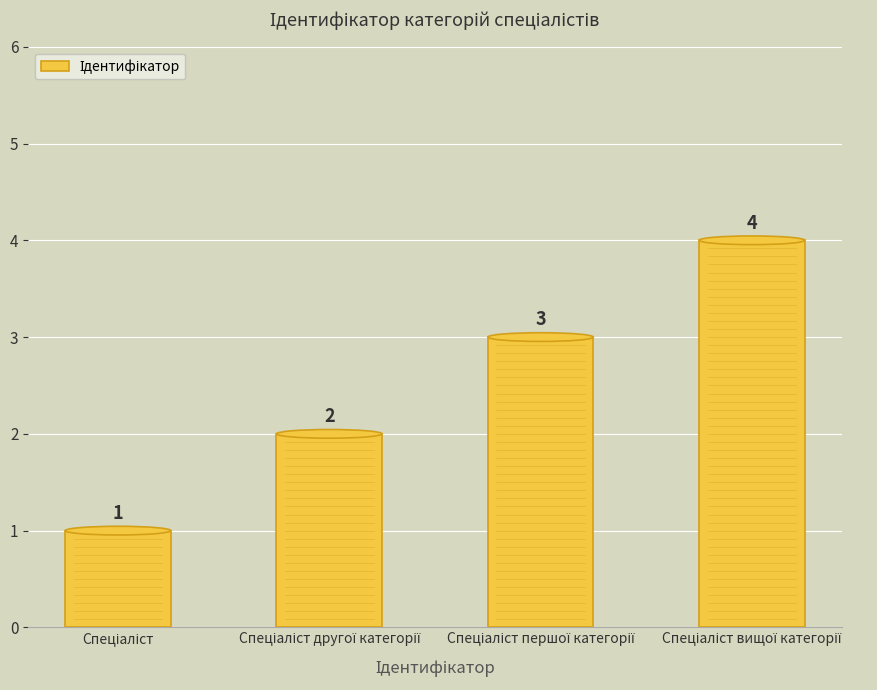

Count the number of categories in the chart.

4